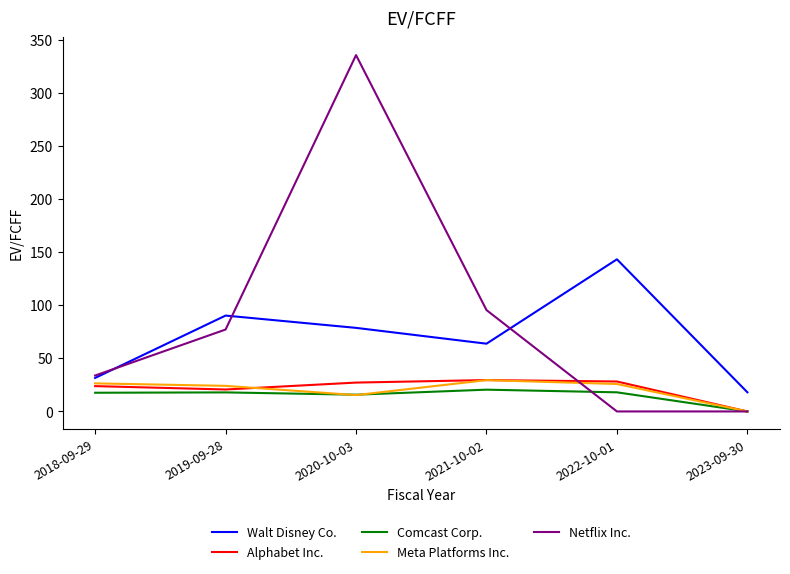

True or false: Meta Platforms Inc. and Walt Disney Co. cross at least once.

False